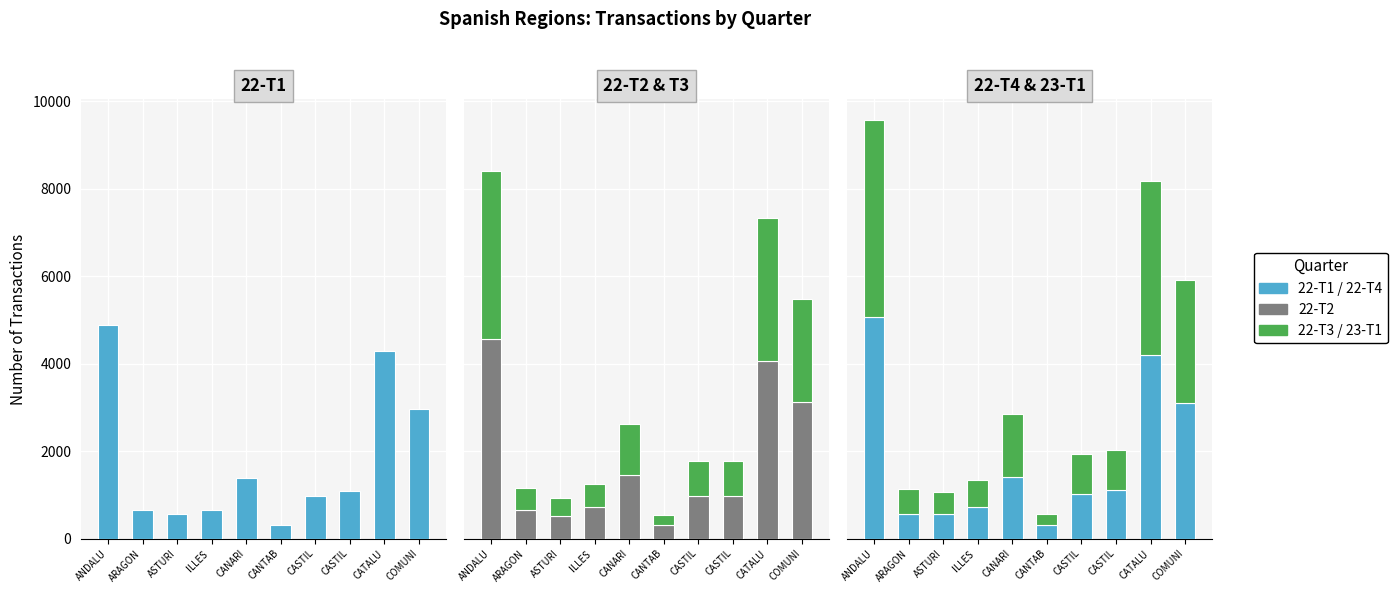

Reading right to left, extract all data points from this chart.

22-T1: 2965	4289	1079	976	303	1374	657	551	644	4877
22-T2: 3119	4059	965	977	315	1461	728	508	650	4554
22-T3: 2360	3261	814	798	227	1157	512	426	506	3861
22-T4: 3101	4200	1110	1023	317	1406	715	570	560	5068
23-T1: 2802	3968	908	903	247	1448	616	484	568	4498